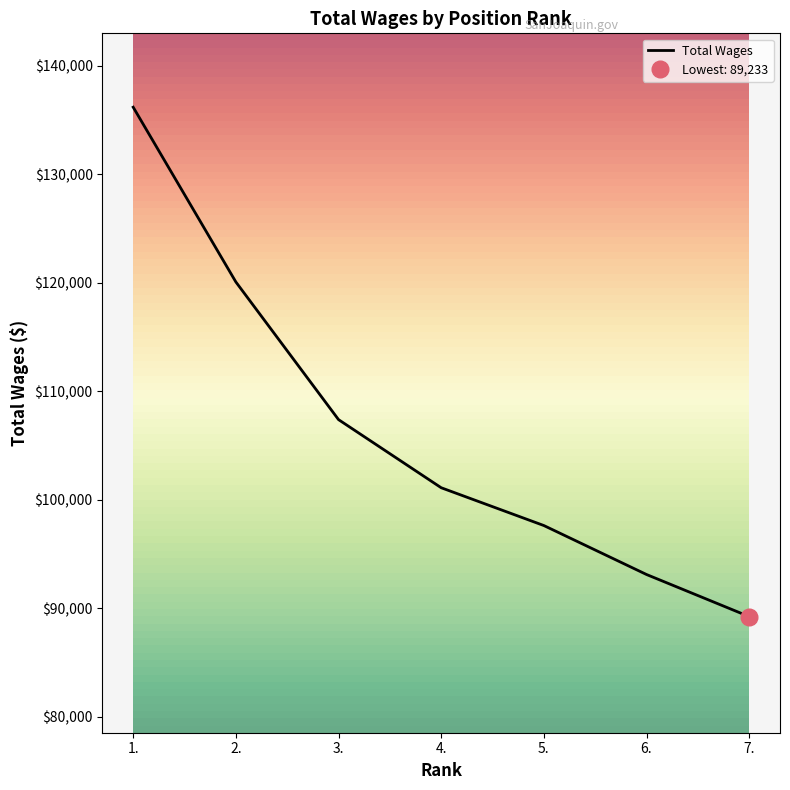

What is the sum of the values at 2. and 3.?

227476